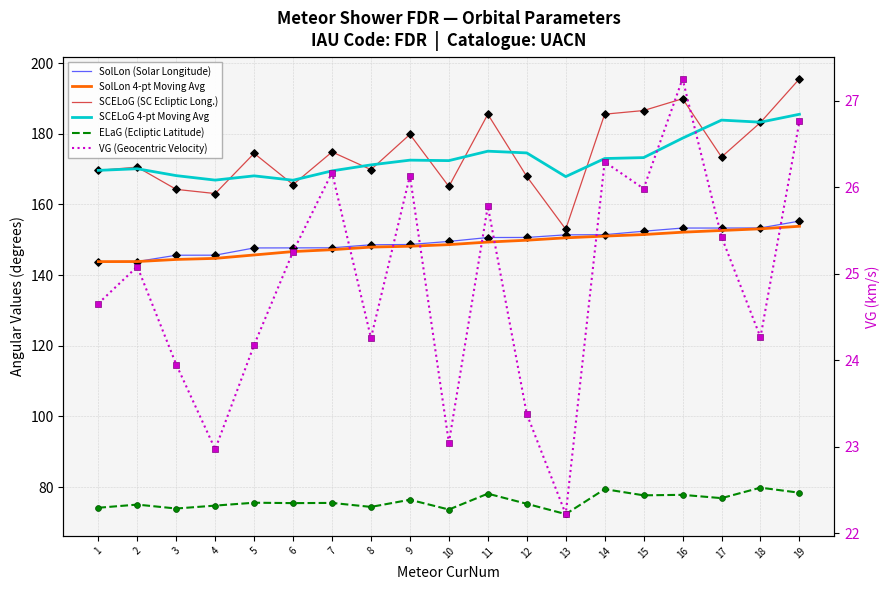

At how many categories does at least one series exceed 51?

19